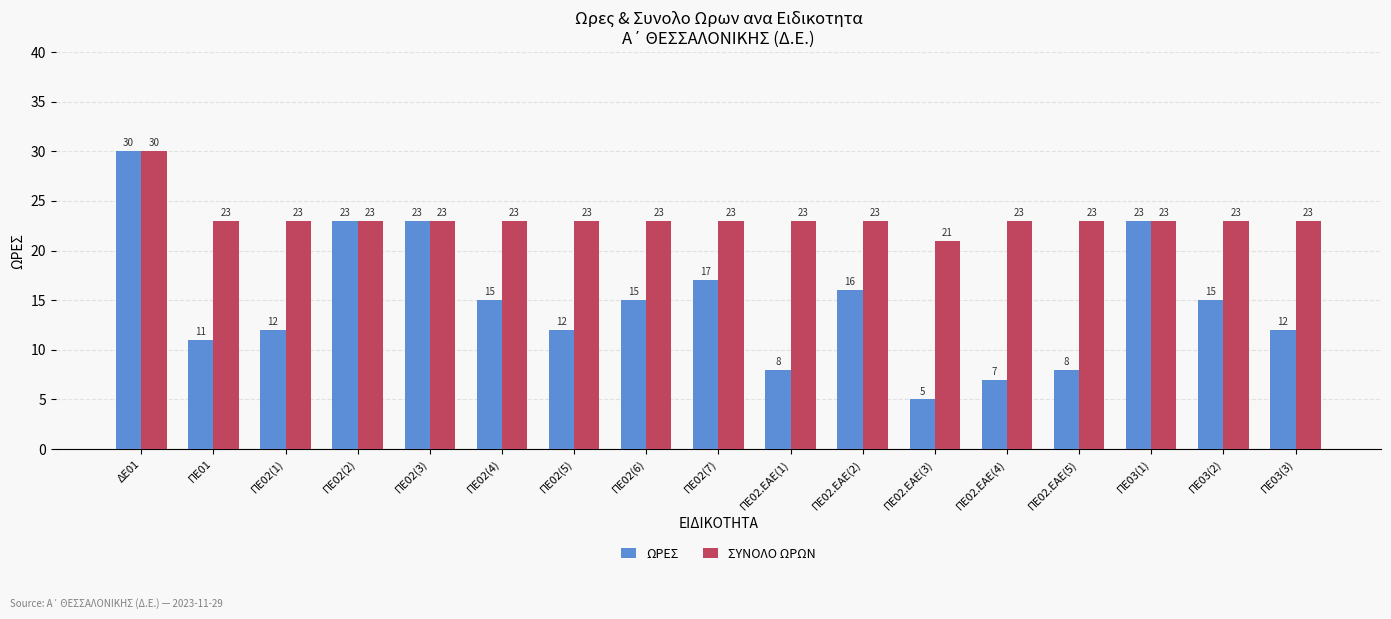

Rank the series at ΠΕ02(4) from highest to lowest value.

ΣΥΝΟΛΟ ΩΡΩΝ, ΩΡΕΣ